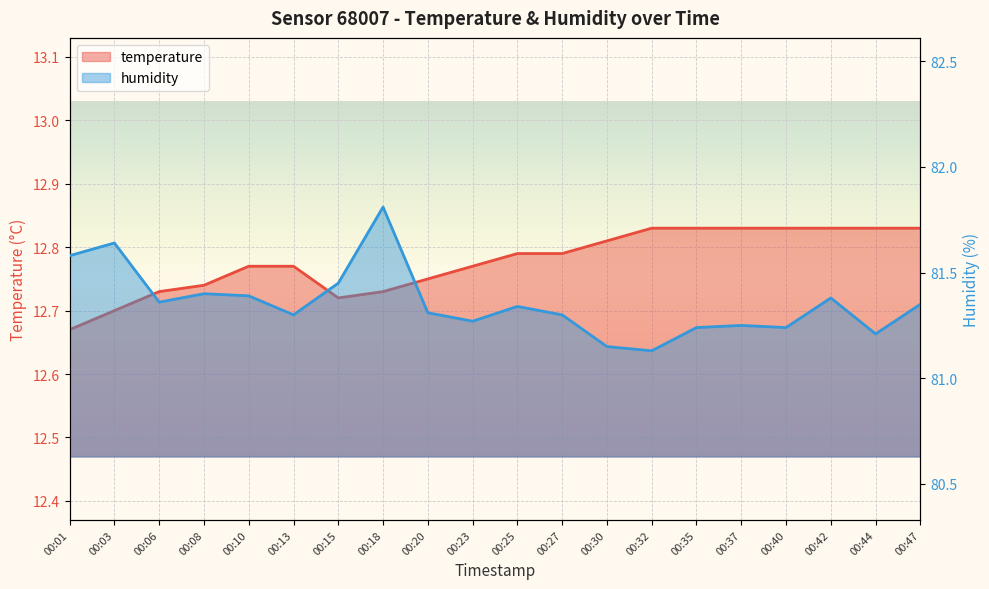

True or false: humidity and temperature cross at least once.

False